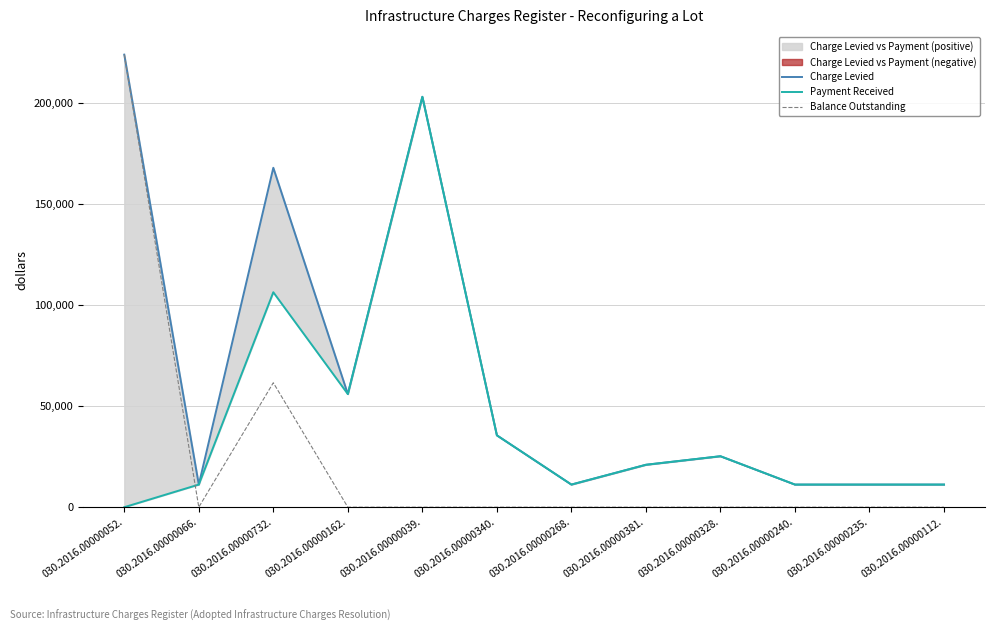

Rank the series at 030.2016.00000240. from highest to lowest value.

Charge Levied, Payment Received, Balance Outstanding